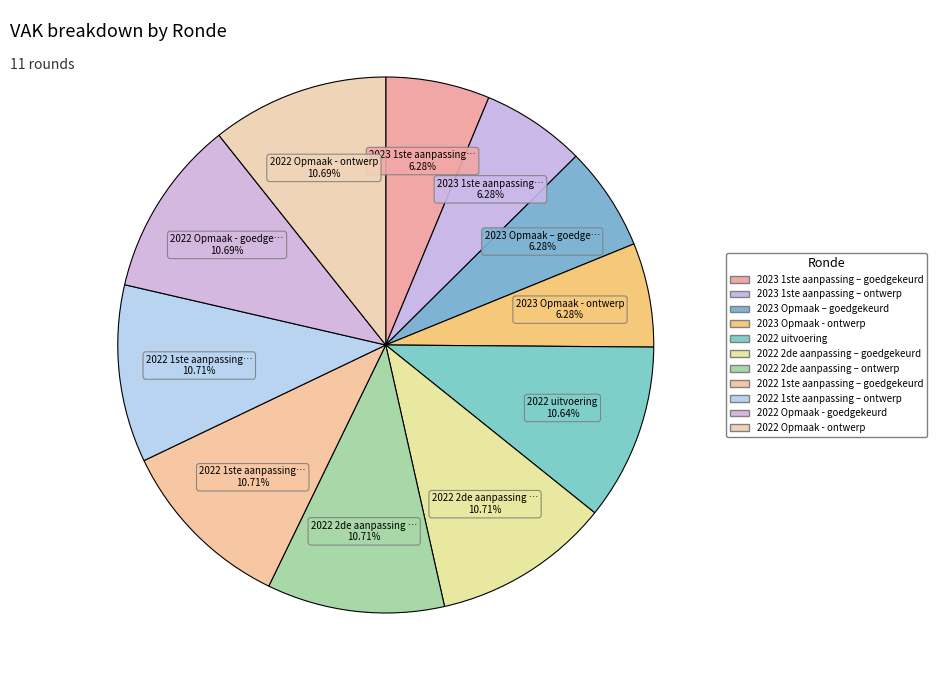

How many segments does this pie chart have?

11